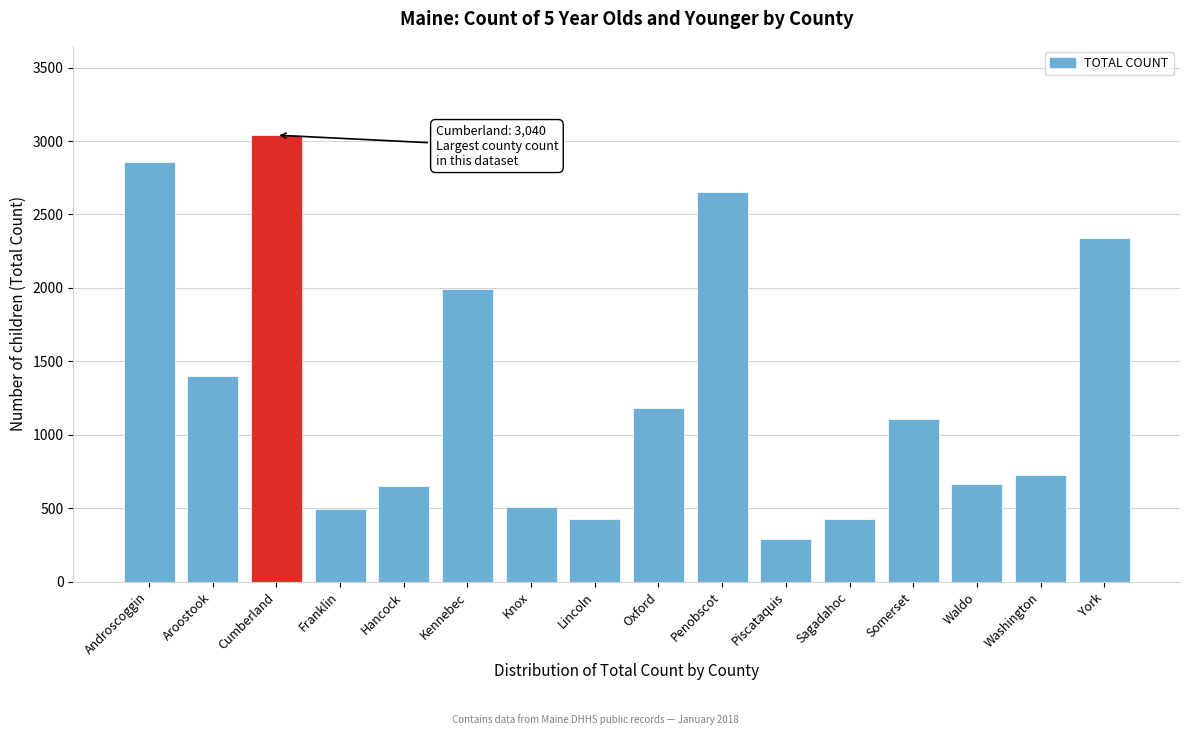

What is the smallest value displayed?

292